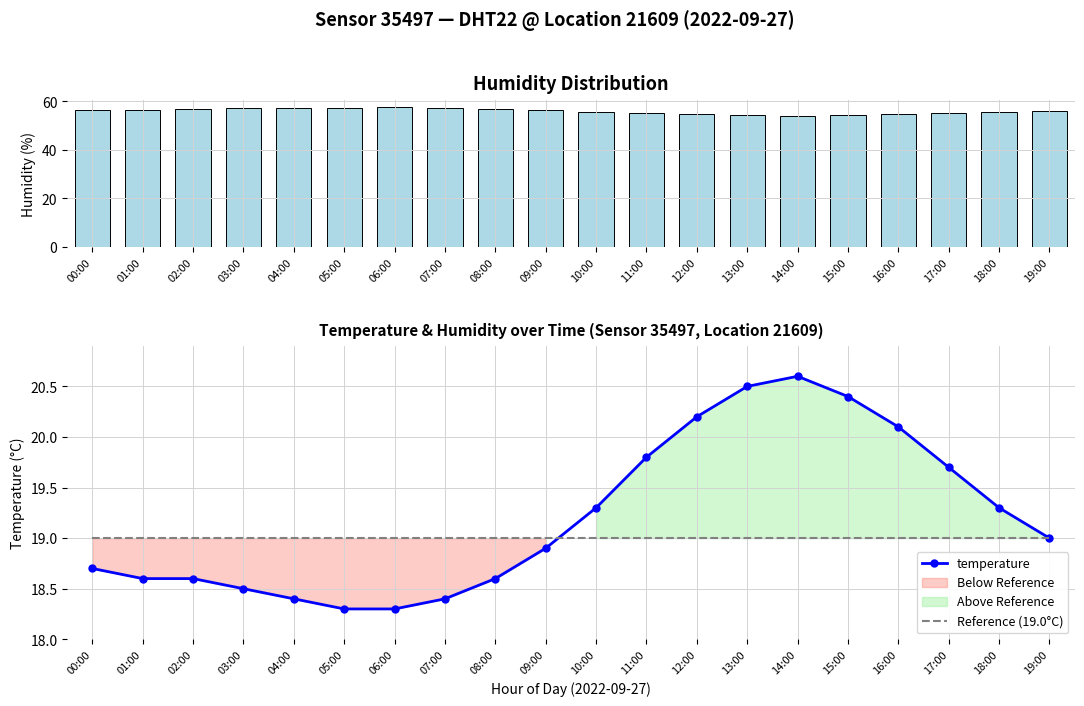

What is the label of the 9th bar from the right?

11:00